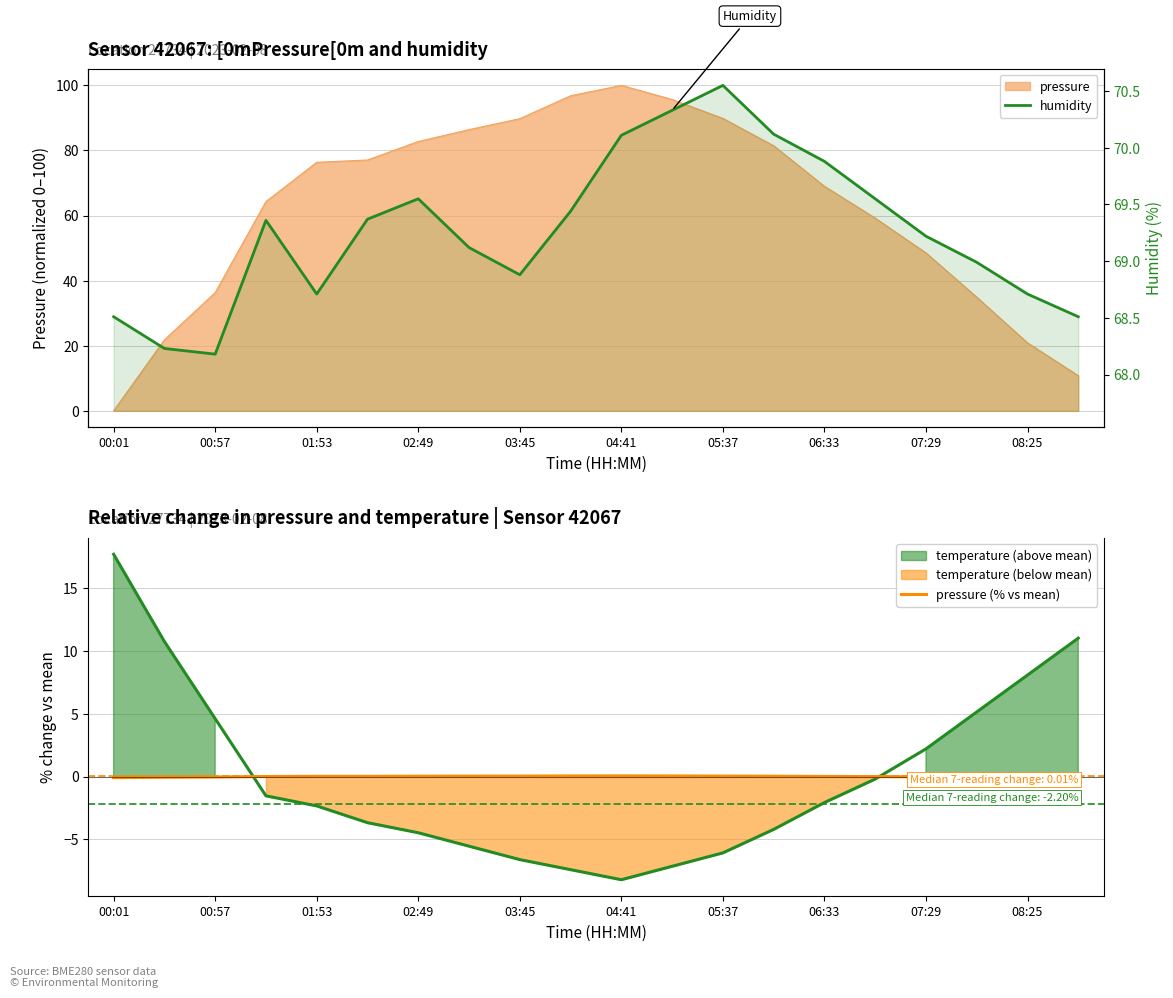

What is the value of the humidity point at the 13th from the left?

70.5